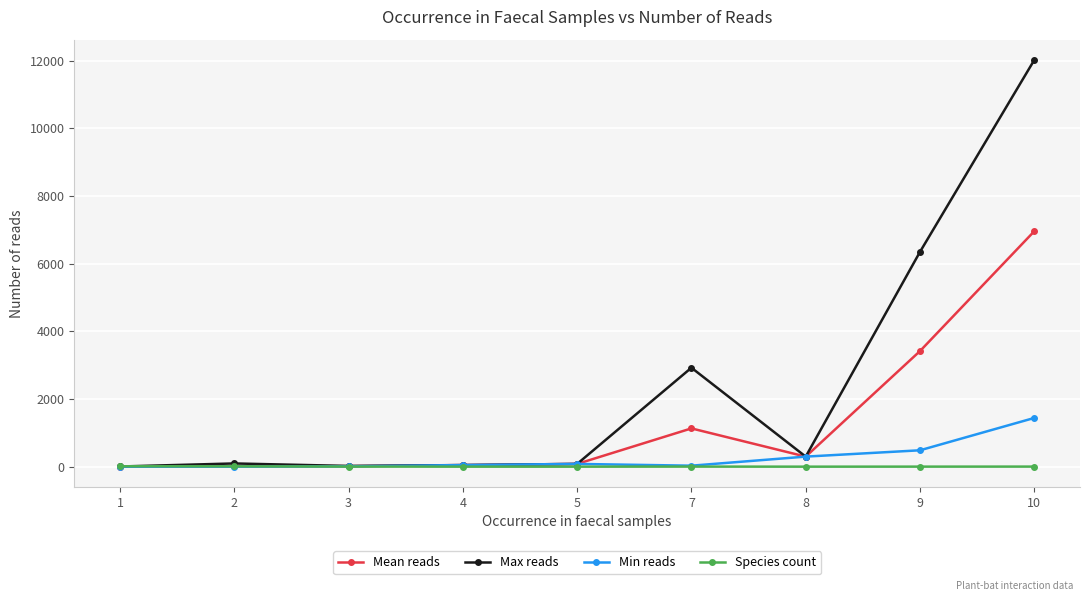

Does the chart have visible grid lines?

Yes